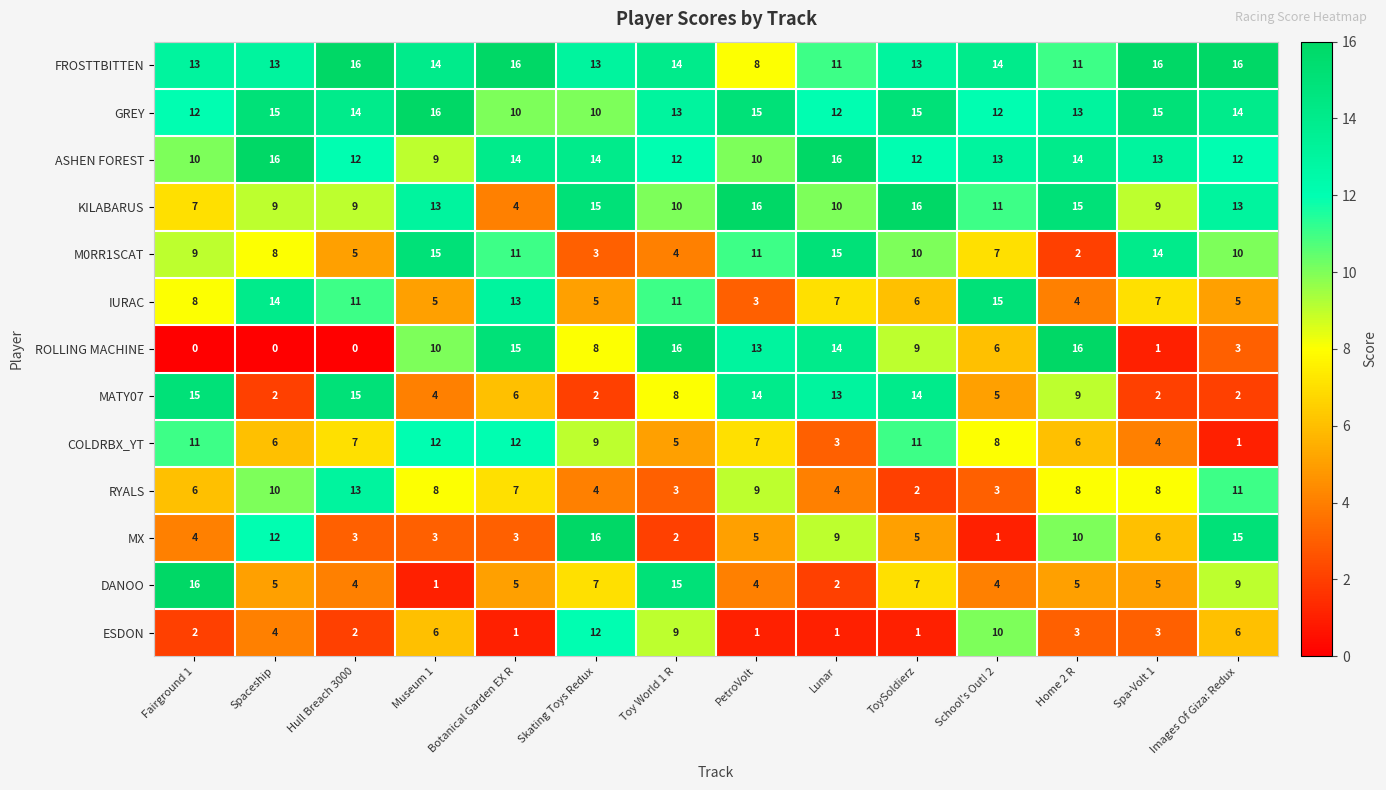

What is the spread (max minus min) of values at Images Of Giza: Redux?

15